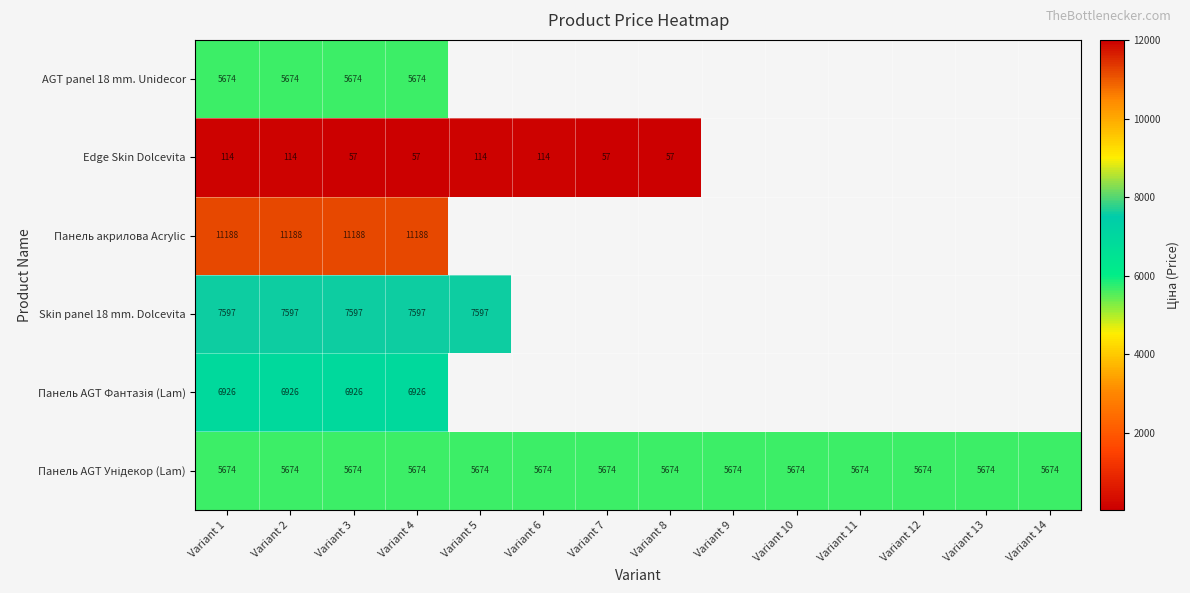

Which series has the widest spread of values?

Edge Skin Dolcevita